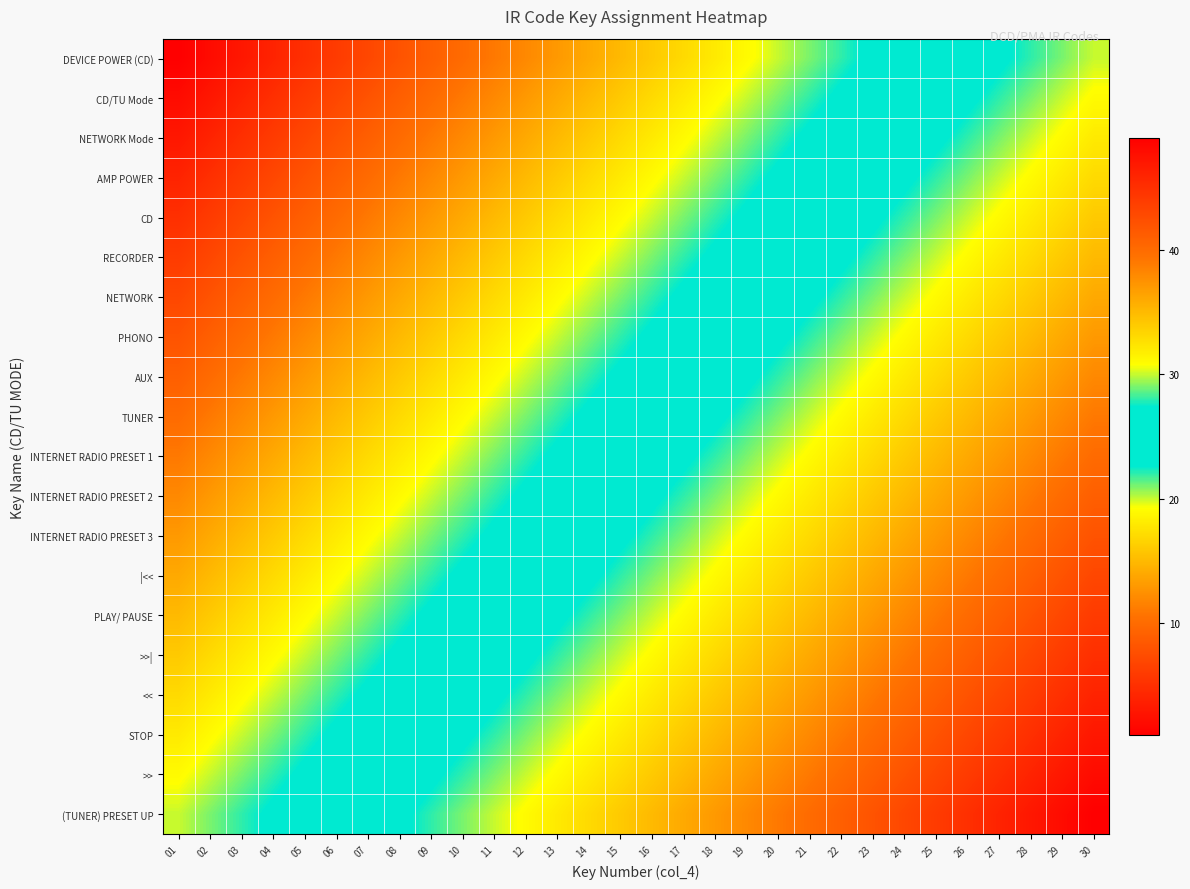

Reading left to right, list all the values displayed in this chart.

DEVICE POWER (CD): 01=1	02=2	03=3	04=4	05=5	06=6	07=7	08=8	09=9	10=10	11=11	12=12	13=13	14=14	15=15	16=16	17=17	18=18	19=19	20=20	21=21	22=22	23=23	24=24	25=25	26=26	27=27	28=28	29=29	30=30
CD/TU Mode: 01=2	02=3	03=4	04=5	05=6	06=7	07=8	08=9	09=10	10=11	11=12	12=13	13=14	14=15	15=16	16=17	17=18	18=19	19=20	20=21	21=22	22=23	23=24	24=25	25=26	26=27	27=28	28=29	29=30	30=31
NETWORK Mode: 01=3	02=4	03=5	04=6	05=7	06=8	07=9	08=10	09=11	10=12	11=13	12=14	13=15	14=16	15=17	16=18	17=19	18=20	19=21	20=22	21=23	22=24	23=25	24=26	25=27	26=28	27=29	28=30	29=31	30=32
AMP POWER: 01=4	02=5	03=6	04=7	05=8	06=9	07=10	08=11	09=12	10=13	11=14	12=15	13=16	14=17	15=18	16=19	17=20	18=21	19=22	20=23	21=24	22=25	23=26	24=27	25=28	26=29	27=30	28=31	29=32	30=33
CD: 01=5	02=6	03=7	04=8	05=9	06=10	07=11	08=12	09=13	10=14	11=15	12=16	13=17	14=18	15=19	16=20	17=21	18=22	19=23	20=24	21=25	22=26	23=27	24=28	25=29	26=30	27=31	28=32	29=33	30=34
RECORDER: 01=6	02=7	03=8	04=9	05=10	06=11	07=12	08=13	09=14	10=15	11=16	12=17	13=18	14=19	15=20	16=21	17=22	18=23	19=24	20=25	21=26	22=27	23=28	24=29	25=30	26=31	27=32	28=33	29=34	30=35
NETWORK: 01=7	02=8	03=9	04=10	05=11	06=12	07=13	08=14	09=15	10=16	11=17	12=18	13=19	14=20	15=21	16=22	17=23	18=24	19=25	20=26	21=27	22=28	23=29	24=30	25=31	26=32	27=33	28=34	29=35	30=36
PHONO: 01=8	02=9	03=10	04=11	05=12	06=13	07=14	08=15	09=16	10=17	11=18	12=19	13=20	14=21	15=22	16=23	17=24	18=25	19=26	20=27	21=28	22=29	23=30	24=31	25=32	26=33	27=34	28=35	29=36	30=37
AUX: 01=9	02=10	03=11	04=12	05=13	06=14	07=15	08=16	09=17	10=18	11=19	12=20	13=21	14=22	15=23	16=24	17=25	18=26	19=27	20=28	21=29	22=30	23=31	24=32	25=33	26=34	27=35	28=36	29=37	30=38
TUNER: 01=10	02=11	03=12	04=13	05=14	06=15	07=16	08=17	09=18	10=19	11=20	12=21	13=22	14=23	15=24	16=25	17=26	18=27	19=28	20=29	21=30	22=31	23=32	24=33	25=34	26=35	27=36	28=37	29=38	30=39
INTERNET RADIO PRESET 1: 01=11	02=12	03=13	04=14	05=15	06=16	07=17	08=18	09=19	10=20	11=21	12=22	13=23	14=24	15=25	16=26	17=27	18=28	19=29	20=30	21=31	22=32	23=33	24=34	25=35	26=36	27=37	28=38	29=39	30=40
INTERNET RADIO PRESET 2: 01=12	02=13	03=14	04=15	05=16	06=17	07=18	08=19	09=20	10=21	11=22	12=23	13=24	14=25	15=26	16=27	17=28	18=29	19=30	20=31	21=32	22=33	23=34	24=35	25=36	26=37	27=38	28=39	29=40	30=41
INTERNET RADIO PRESET 3: 01=13	02=14	03=15	04=16	05=17	06=18	07=19	08=20	09=21	10=22	11=23	12=24	13=25	14=26	15=27	16=28	17=29	18=30	19=31	20=32	21=33	22=34	23=35	24=36	25=37	26=38	27=39	28=40	29=41	30=42
|<<: 01=14	02=15	03=16	04=17	05=18	06=19	07=20	08=21	09=22	10=23	11=24	12=25	13=26	14=27	15=28	16=29	17=30	18=31	19=32	20=33	21=34	22=35	23=36	24=37	25=38	26=39	27=40	28=41	29=42	30=43
PLAY/ PAUSE: 01=15	02=16	03=17	04=18	05=19	06=20	07=21	08=22	09=23	10=24	11=25	12=26	13=27	14=28	15=29	16=30	17=31	18=32	19=33	20=34	21=35	22=36	23=37	24=38	25=39	26=40	27=41	28=42	29=43	30=44
>>|: 01=16	02=17	03=18	04=19	05=20	06=21	07=22	08=23	09=24	10=25	11=26	12=27	13=28	14=29	15=30	16=31	17=32	18=33	19=34	20=35	21=36	22=37	23=38	24=39	25=40	26=41	27=42	28=43	29=44	30=45
<<: 01=17	02=18	03=19	04=20	05=21	06=22	07=23	08=24	09=25	10=26	11=27	12=28	13=29	14=30	15=31	16=32	17=33	18=34	19=35	20=36	21=37	22=38	23=39	24=40	25=41	26=42	27=43	28=44	29=45	30=46
STOP: 01=18	02=19	03=20	04=21	05=22	06=23	07=24	08=25	09=26	10=27	11=28	12=29	13=30	14=31	15=32	16=33	17=34	18=35	19=36	20=37	21=38	22=39	23=40	24=41	25=42	26=43	27=44	28=45	29=46	30=47
>>: 01=19	02=20	03=21	04=22	05=23	06=24	07=25	08=26	09=27	10=28	11=29	12=30	13=31	14=32	15=33	16=34	17=35	18=36	19=37	20=38	21=39	22=40	23=41	24=42	25=43	26=44	27=45	28=46	29=47	30=48
(TUNER) PRESET UP: 01=20	02=21	03=22	04=23	05=24	06=25	07=26	08=27	09=28	10=29	11=30	12=31	13=32	14=33	15=34	16=35	17=36	18=37	19=38	20=39	21=40	22=41	23=42	24=43	25=44	26=45	27=46	28=47	29=48	30=49